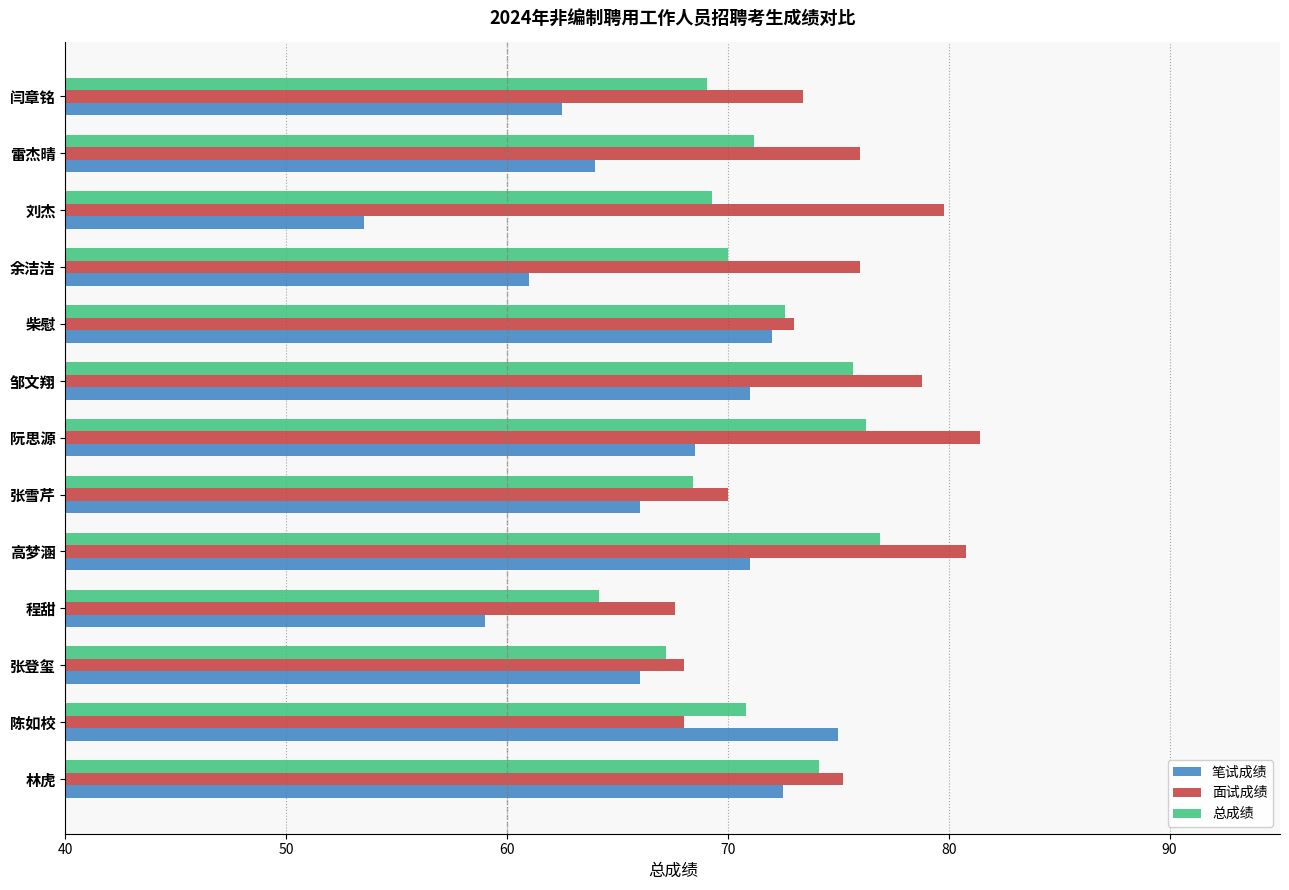

What are all the series names shown in the legend?

笔试成绩, 面试成绩, 总成绩